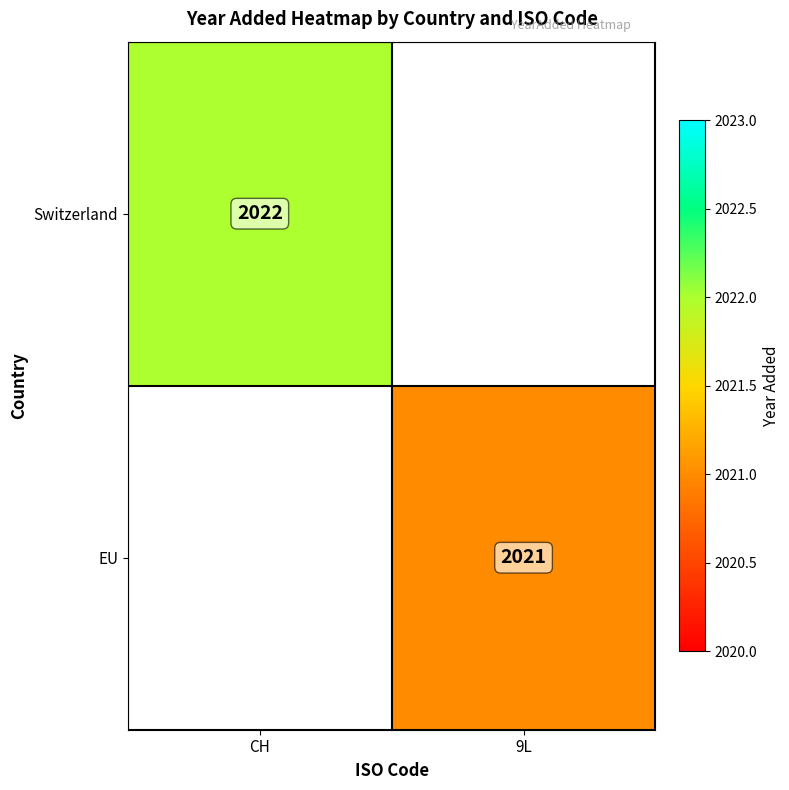

The value of EU at 9L is 2021. True or false?

True